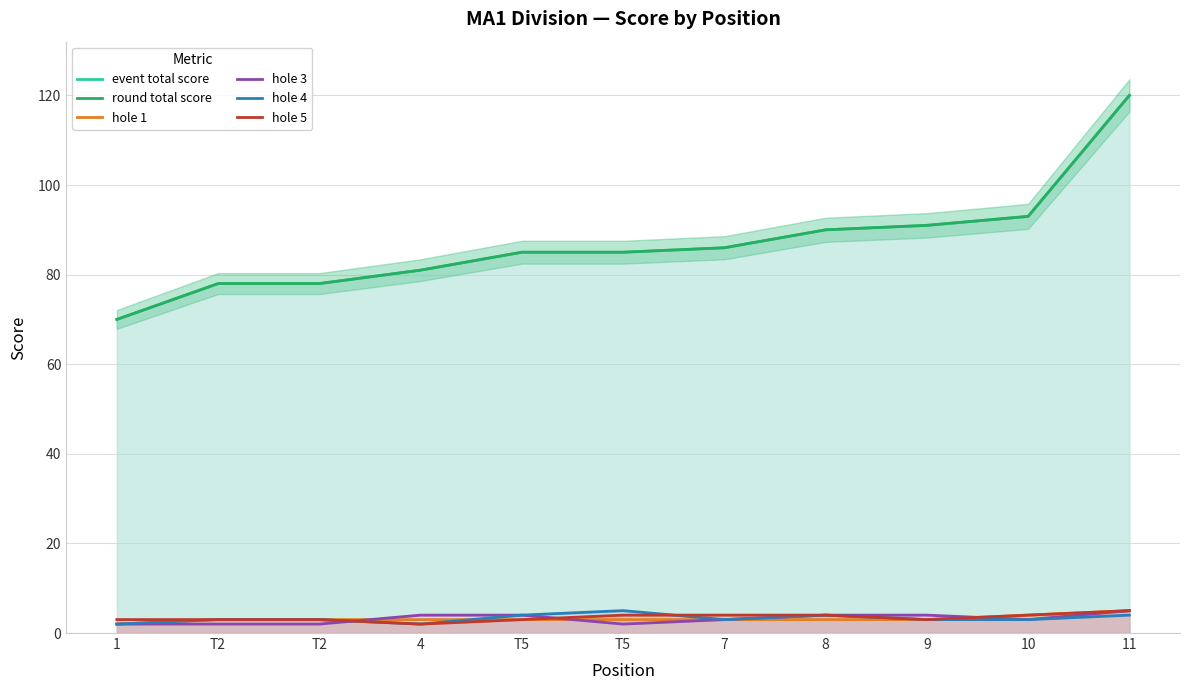

What value does the hole 3 series have at 10?

3